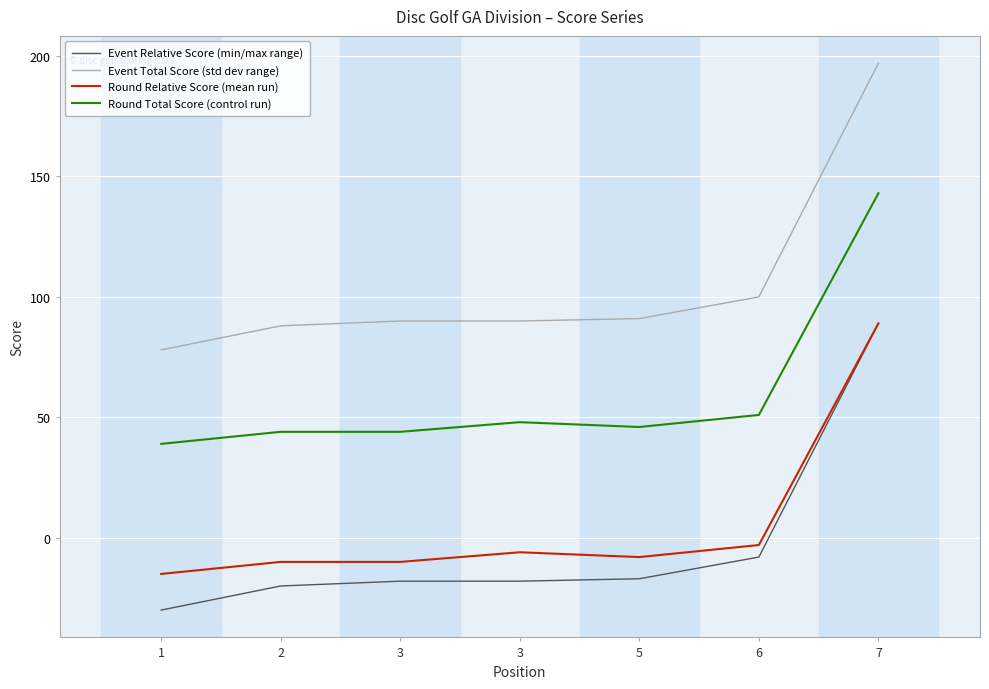

How many interior local valleys does the Round Total Score (control run) series have?

1